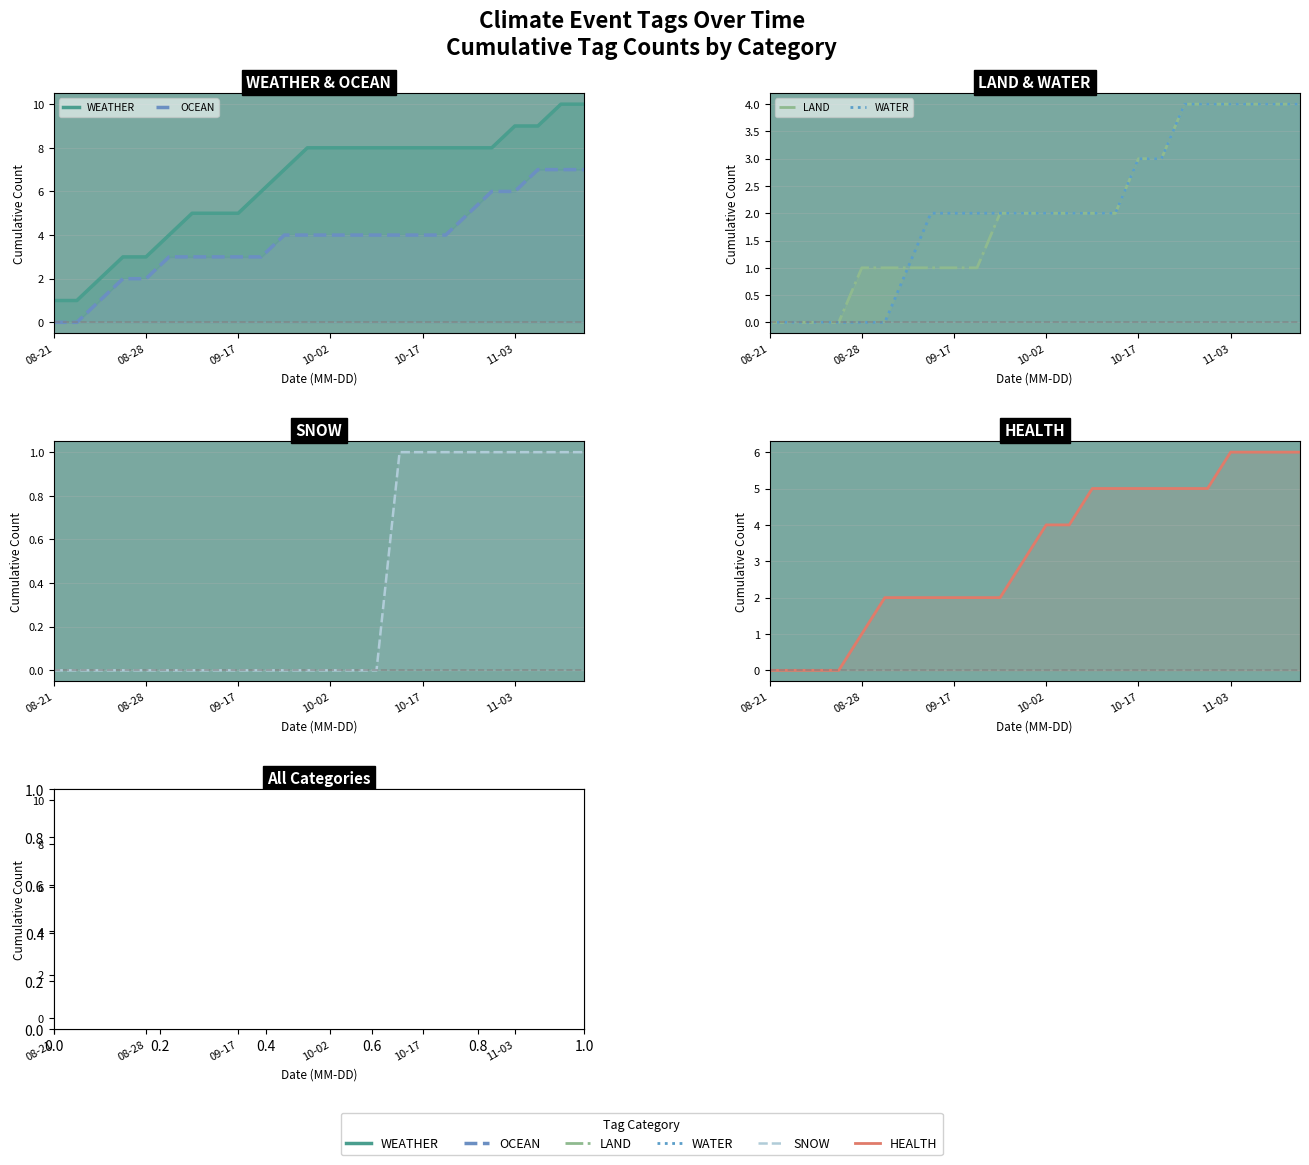

At how many categories does at least one series exceed 3?

19